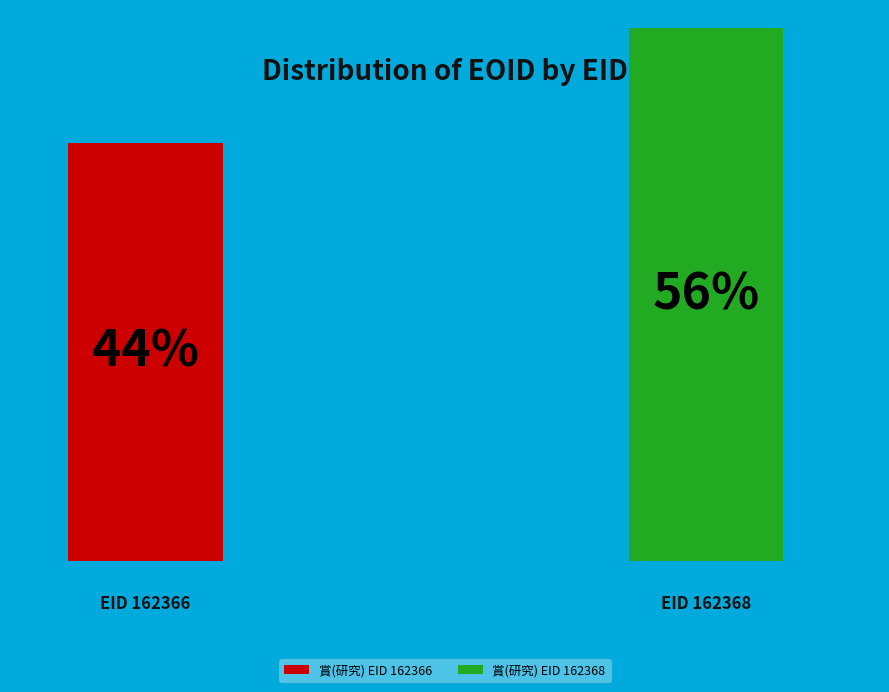

Is the sum of 162366 and 162368 greater than half?

Yes